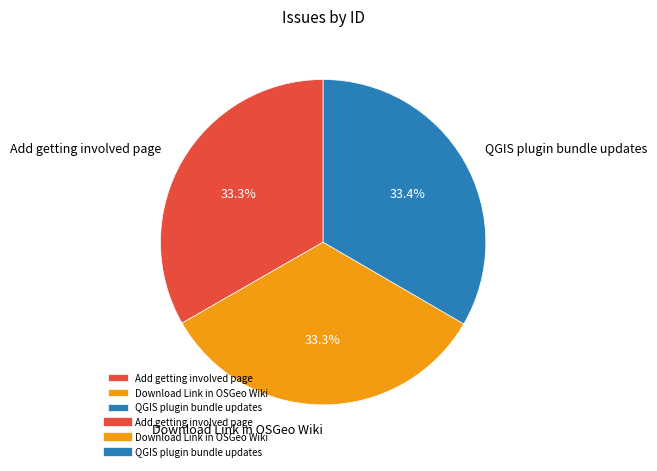

Is it true that QGIS plugin bundle updates is 33% of the pie?

True